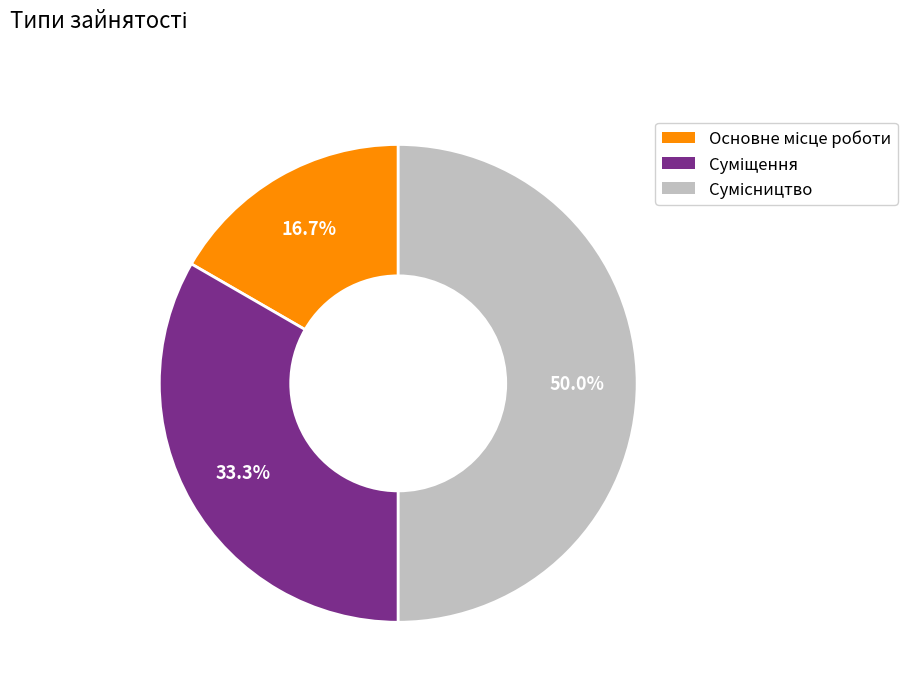

What portion of the pie excludes Суміщення?

66.7%